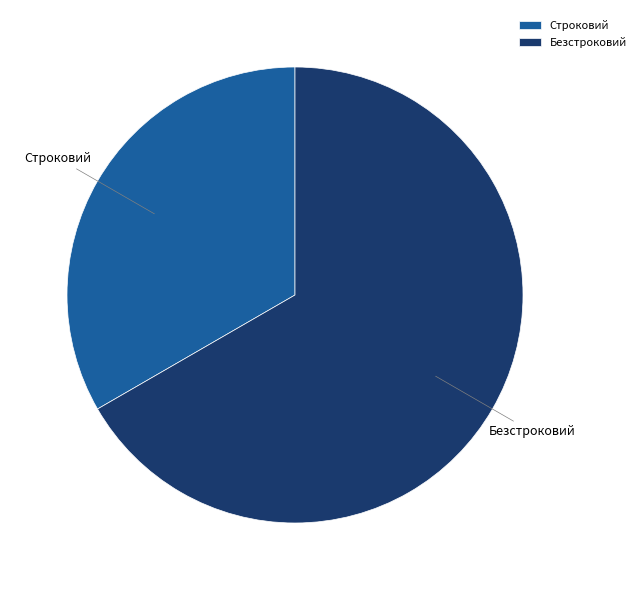

What is the largest slice in the pie chart?

Безстроковий